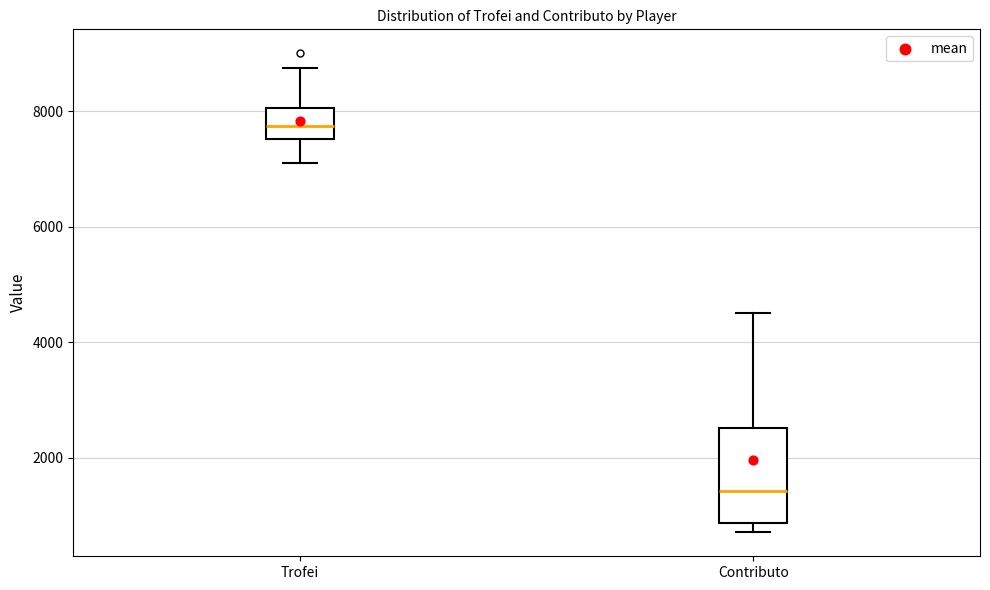

Where does the lower whisker of the box for Trofei end on the y-axis? The values are not printed on the chart, so give them approximately, as read against the axis.

7200